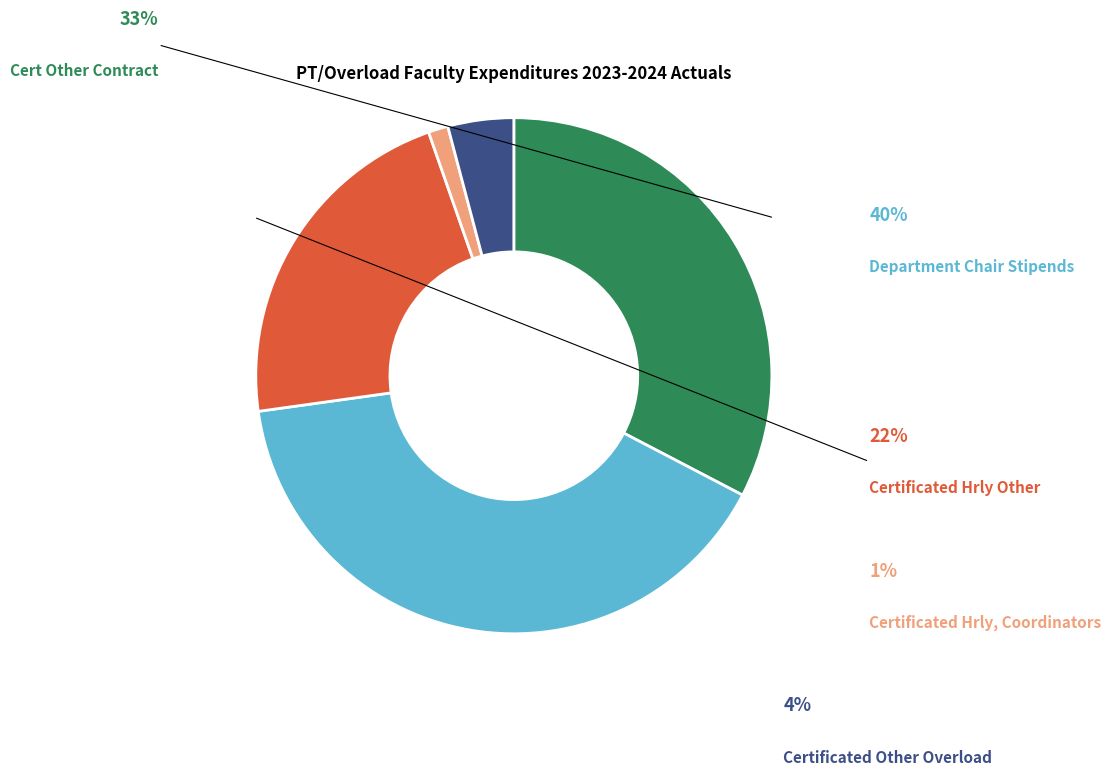

Which slice is the smallest?

Certificated Hrly, Coordinators